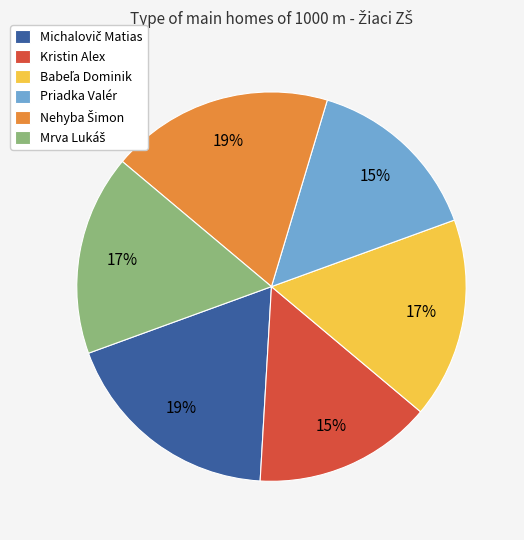

What is the ratio of the value at Kristin Alex to the value at Priadka Valér?

1.0